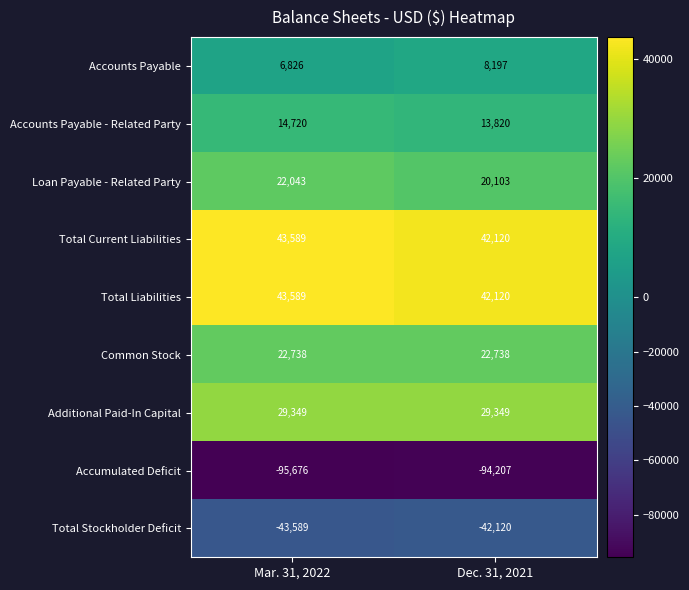

Between Mar. 31, 2022 and Dec. 31, 2021, which series saw the biggest shift?

Loan Payable - Related Party